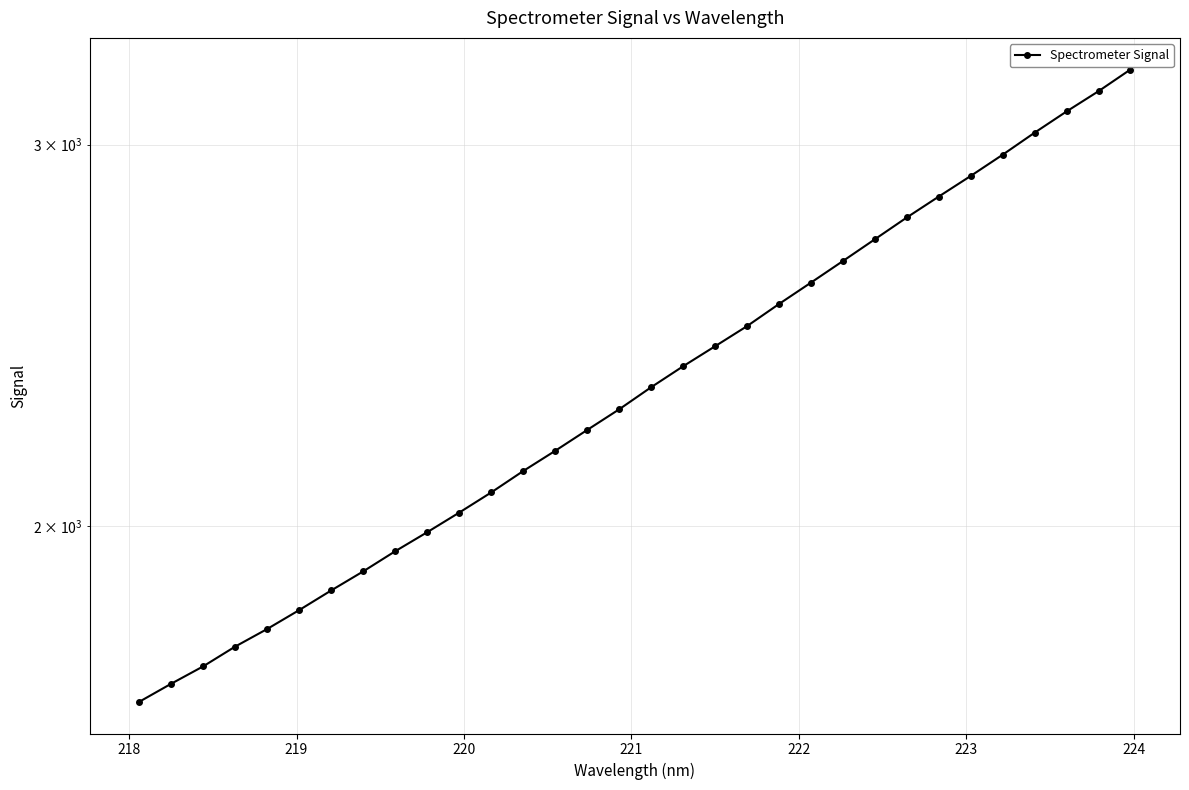

Reading left to right, transcribe all the data shown in this chart.

1660.0	1692.2	1723.8	1760.3	1793.6	1829.9	1868.5	1906.7	1947.9	1987.7	2029.5	2073.4	2121.1	2167.1	2215.6	2264.7	2318.5	2370.6	2421.6	2473.9	2532.8	2591.0	2651.0	2713.0	2776.6	2838.9	2901.8	2967.9	3038.2	3107.5	3175.0	3249.0